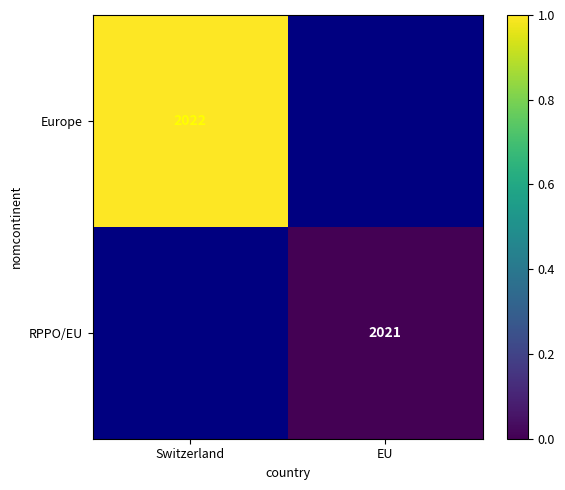

The Europe series shows 2022 at Switzerland. True or false?

True